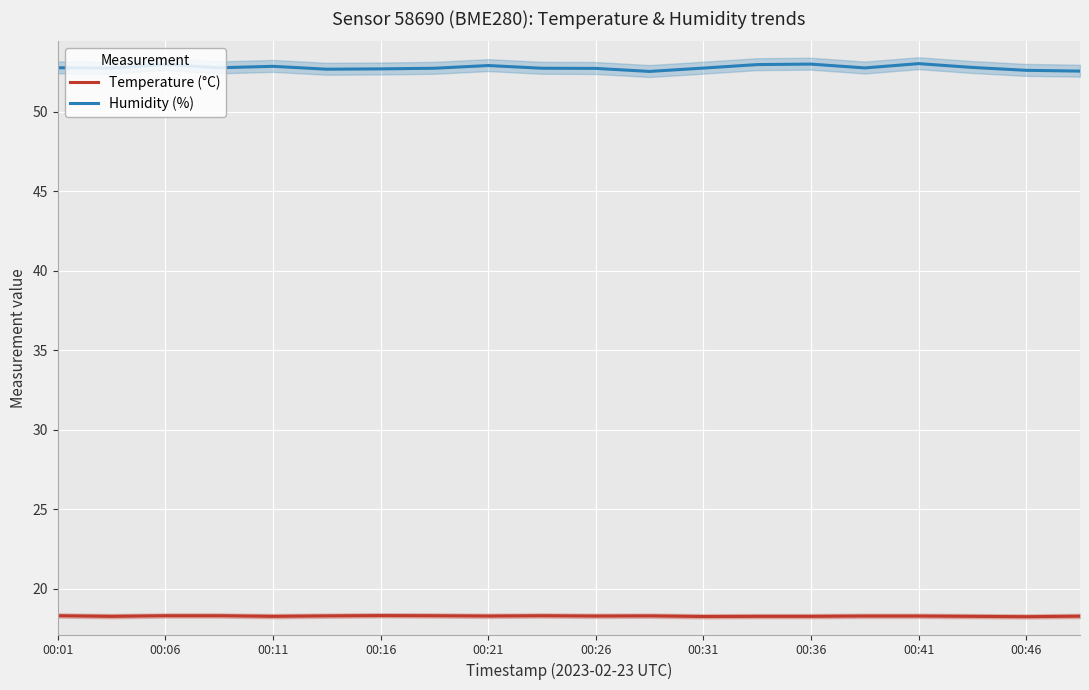

True or false: Temperature (°C) and Humidity (%) cross at least once.

False